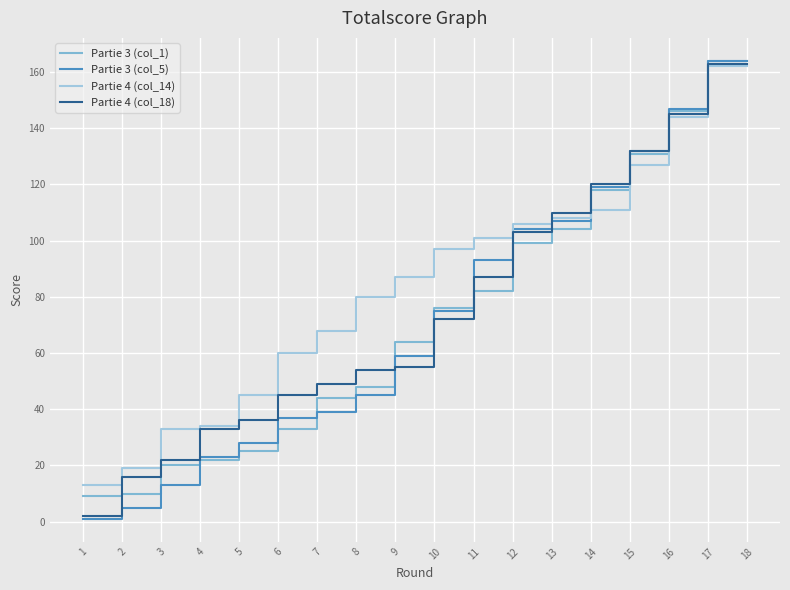

Is it true that Partie 4 (col_14) equals 47 at 3?

False